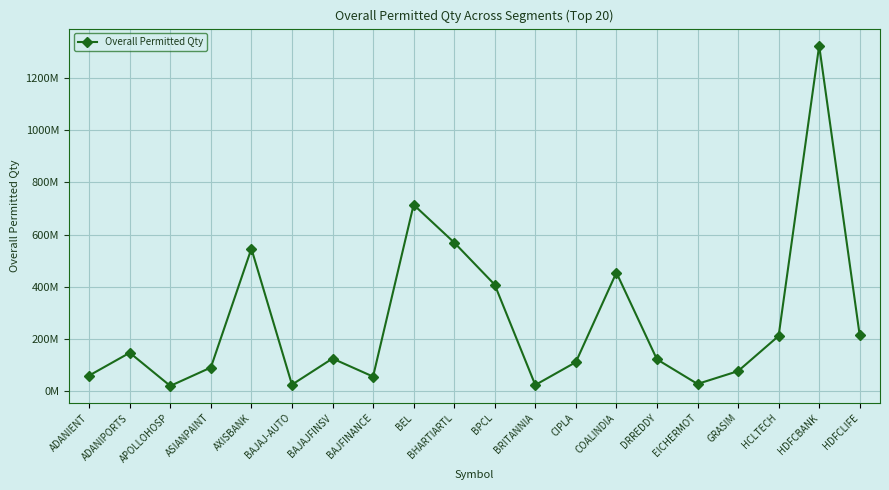

What is the value of the 5th point from the left?

546170617